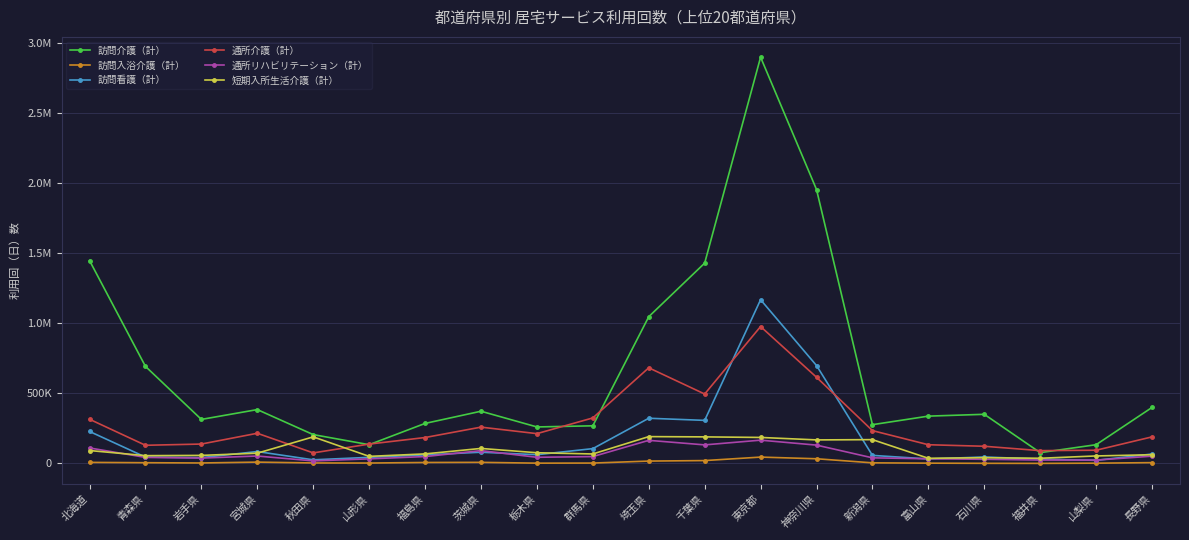

What is the minimum value for 通所介護（計）?

75326